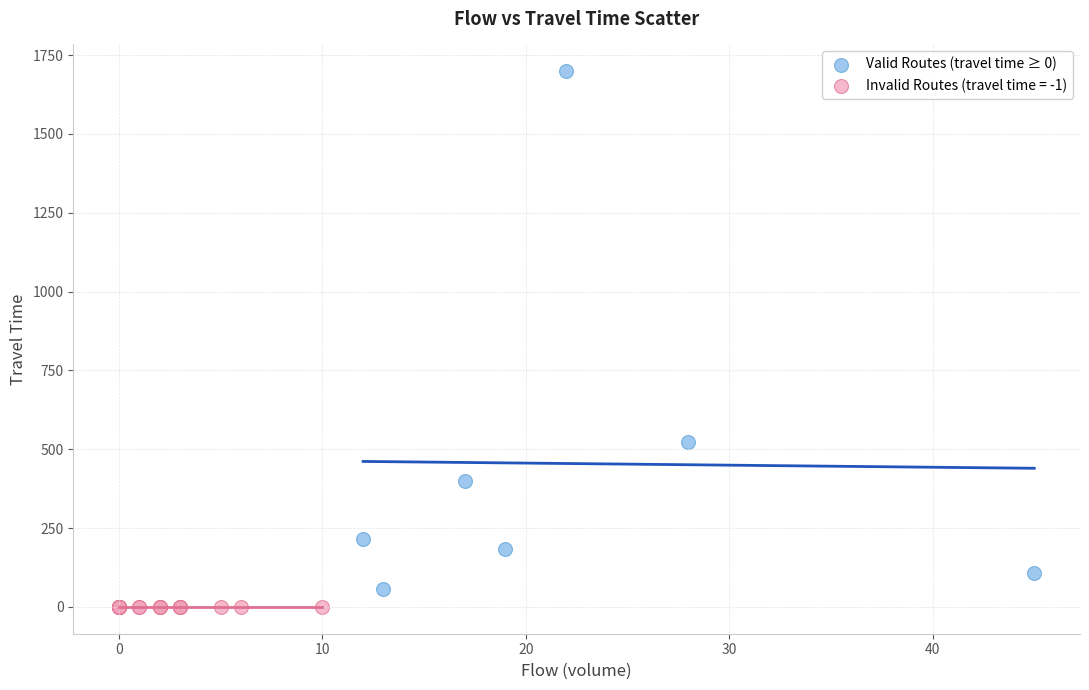

Which series contains the highest Y value?

Valid Routes (travel time ≥ 0)